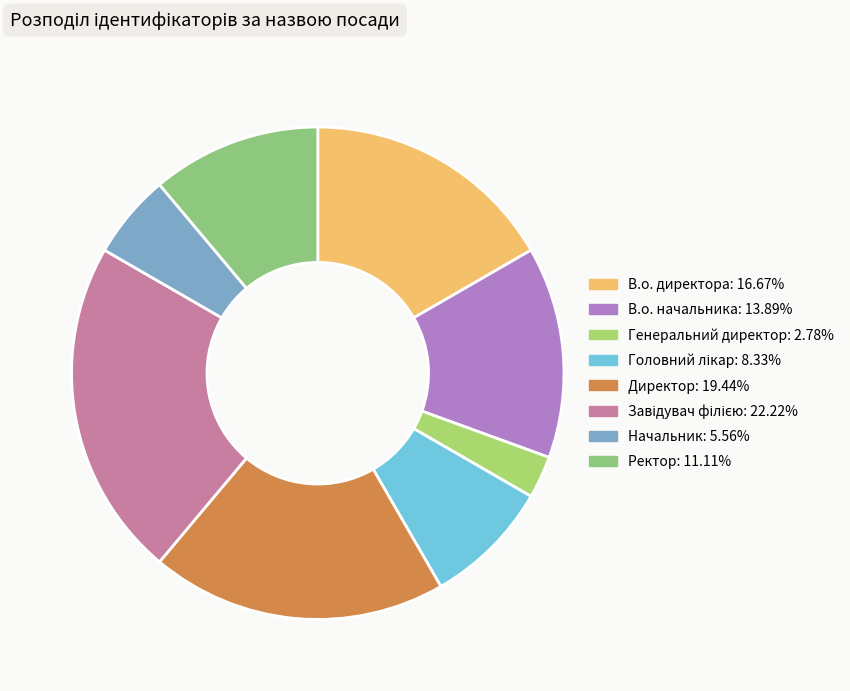

Rank the categories by value from lowest to highest.

Генеральний директор, Начальник, Головний лікар, Ректор, В.о. начальника, В.о. директора, Директор, Завідувач філією